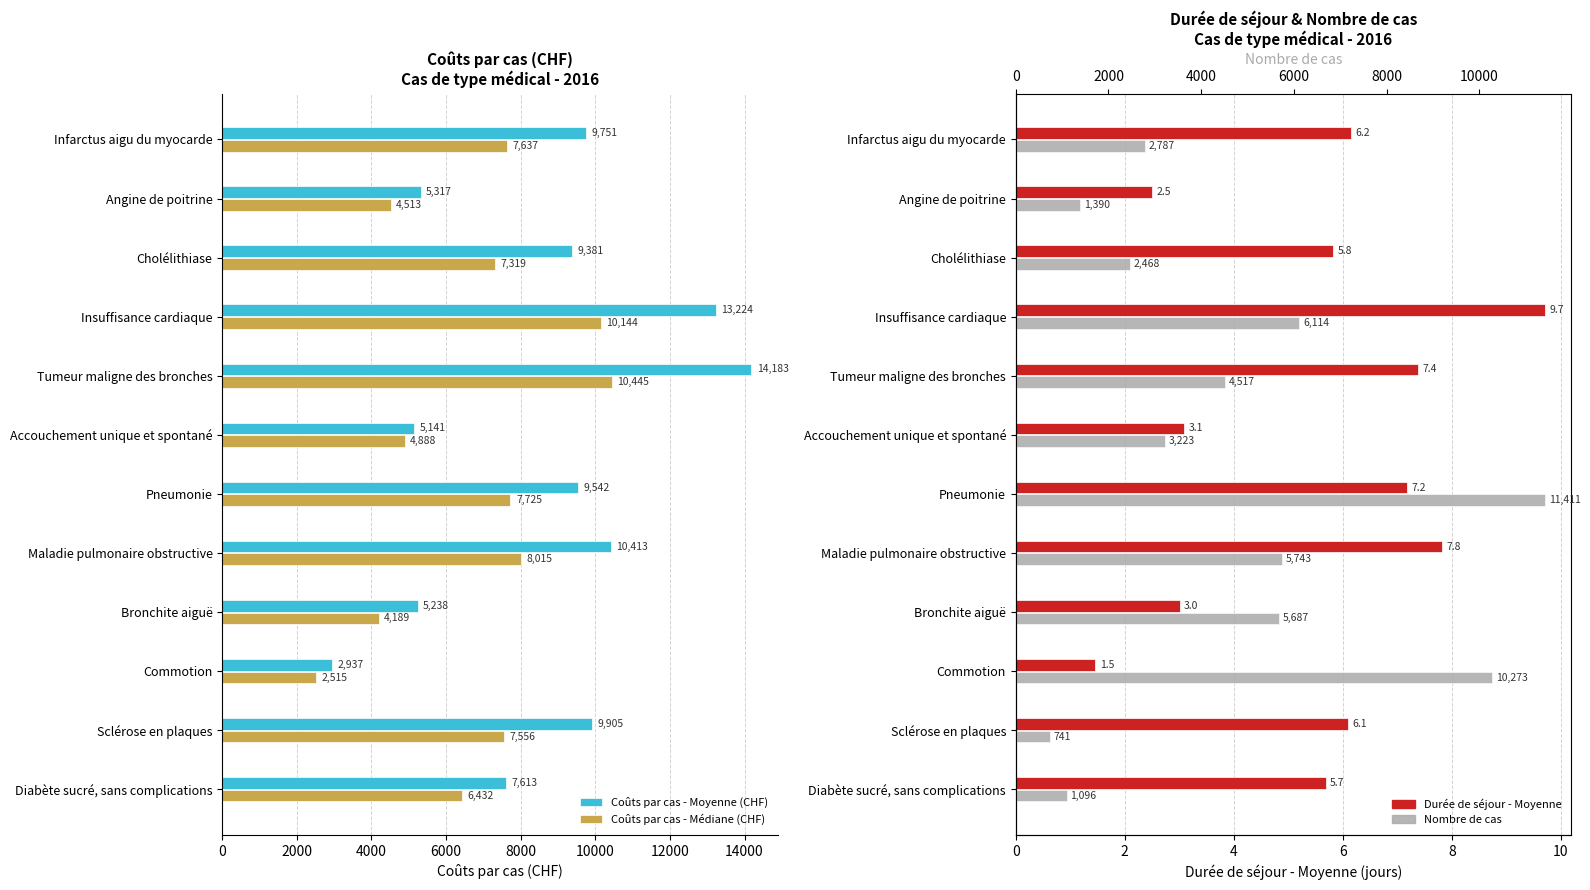

What is the sum of all Durée de séjour - Moyenne values?

65.9